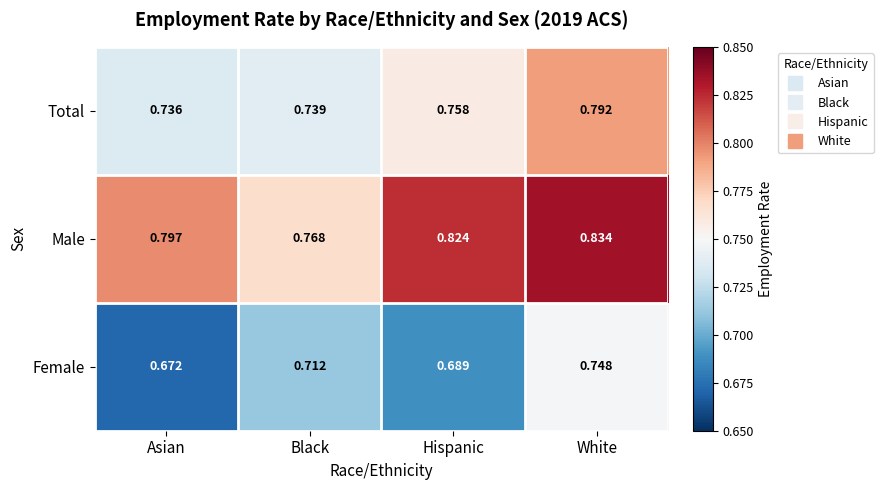

List the series in order of their peak value, highest first.

Male, Total, Female